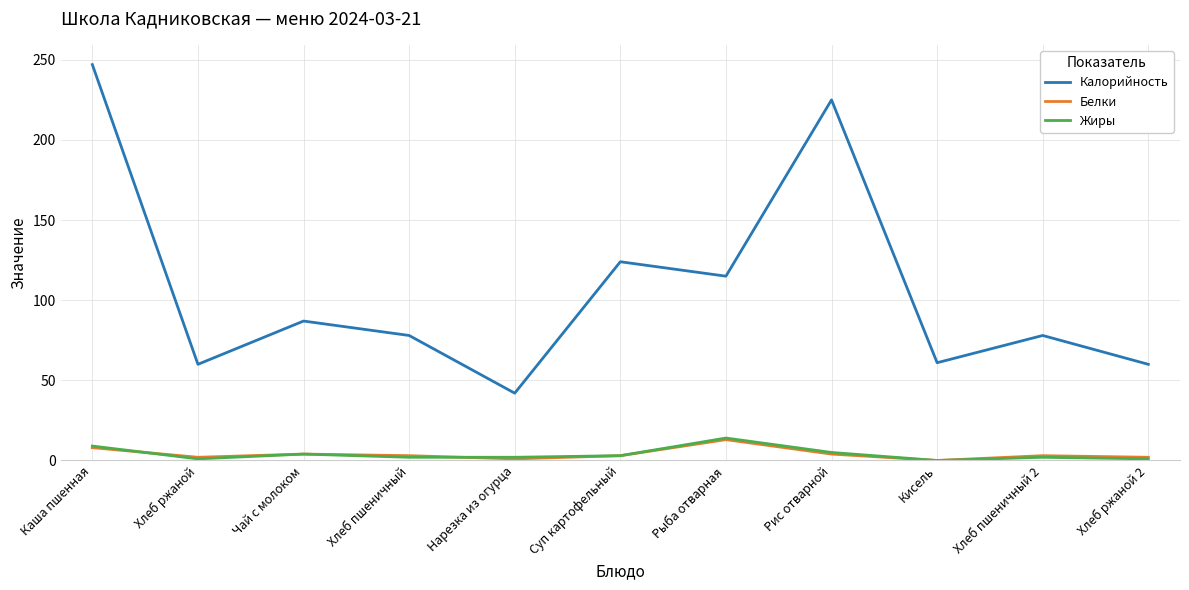

What is the maximum value for Калорийность?

247